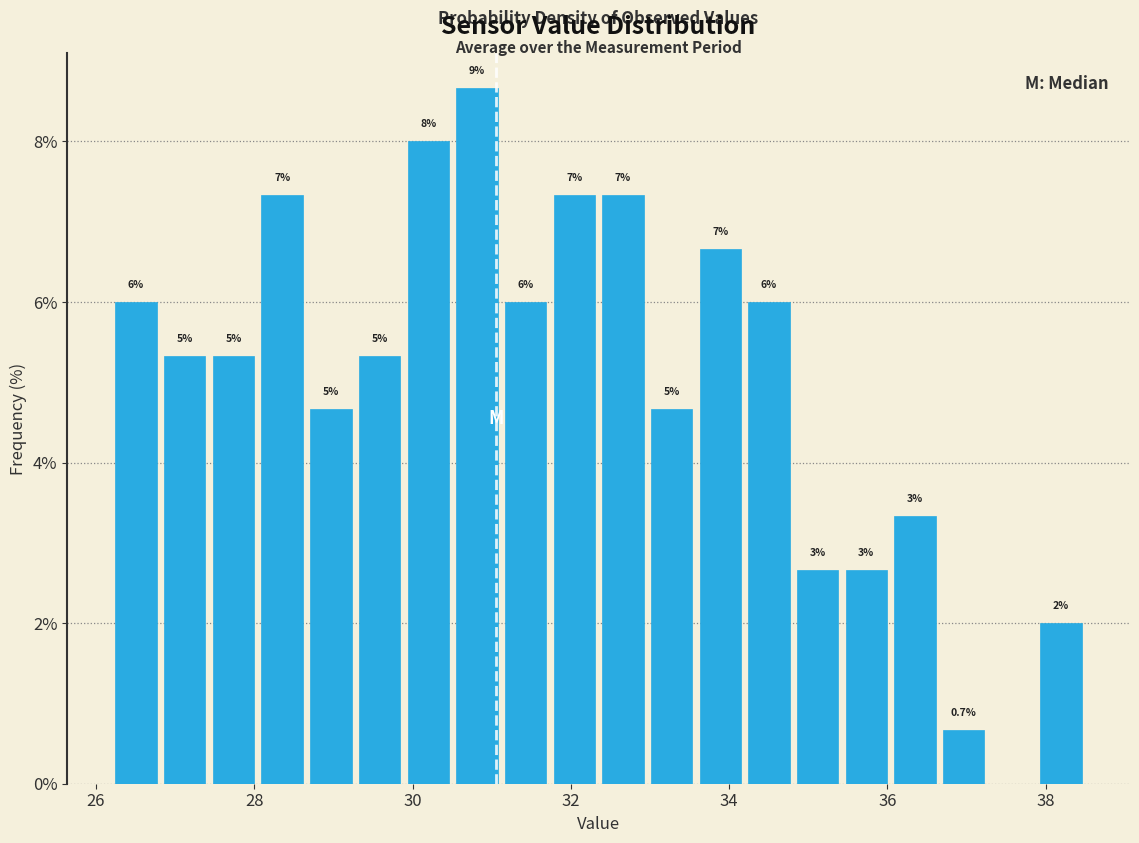

Around what value on the x-axis is the tallest bar? Give the approximate position of its centre, as read against the axis.

30.8